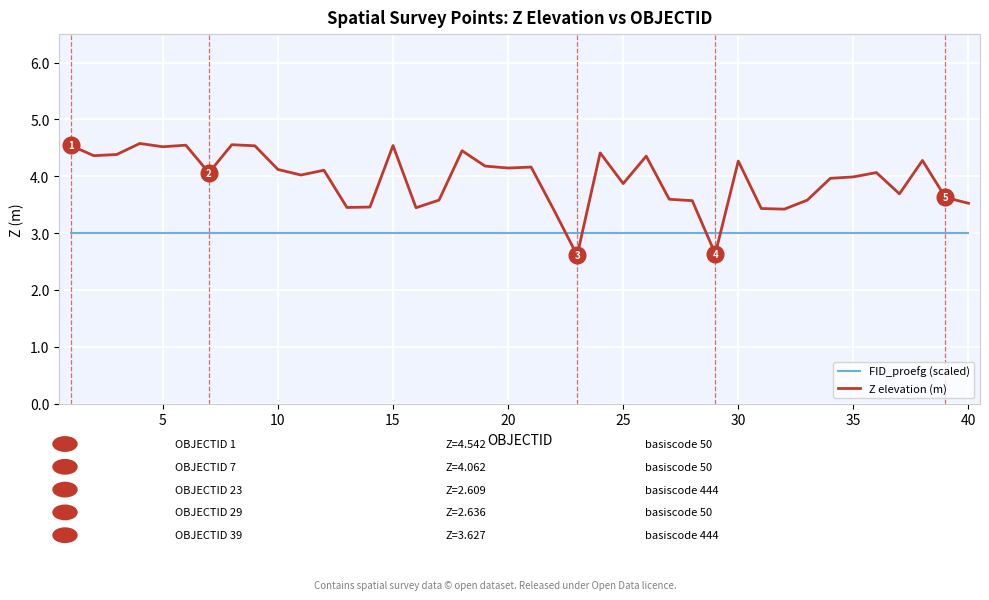

Which series has the largest range (max minus min)?

Z elevation (m)